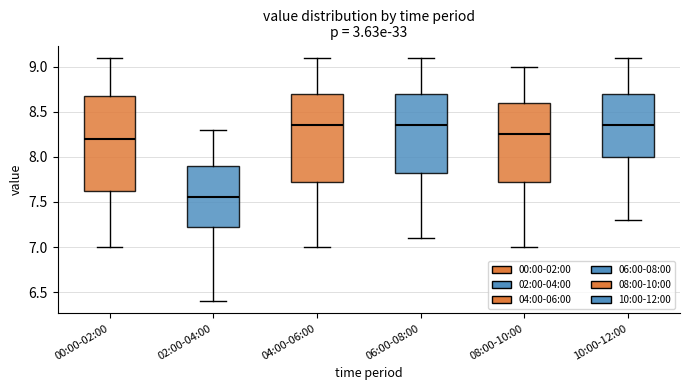

Reading left to right, transcribe this box plot: for each box, give where its median line is, the range the box spans, and where its two whiskers end, as read against the y-axis. The values are not printed on the chart, so give them approximately, as read against the axis.

00:00-02:00: median 8.20, box 7.65 to 8.70, whiskers 7.00 to 9.10
02:00-04:00: median 7.55, box 7.25 to 7.90, whiskers 6.40 to 8.30
04:00-06:00: median 8.35, box 7.75 to 8.70, whiskers 7.00 to 9.10
06:00-08:00: median 8.35, box 7.85 to 8.70, whiskers 7.10 to 9.10
08:00-10:00: median 8.25, box 7.75 to 8.60, whiskers 7.00 to 9.00
10:00-12:00: median 8.35, box 8.00 to 8.70, whiskers 7.30 to 9.10